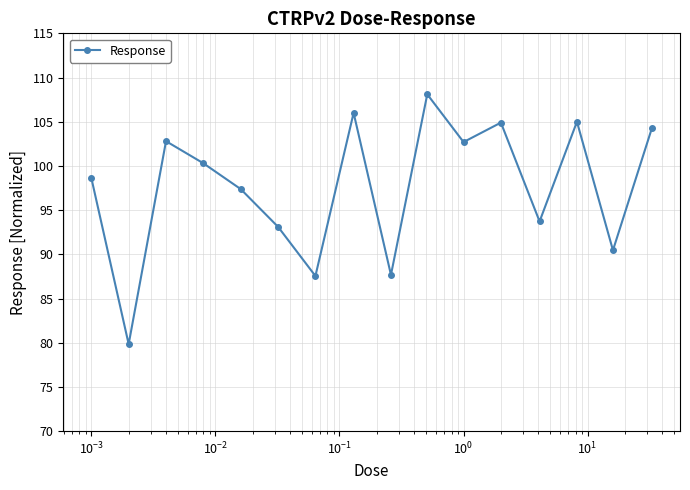

What is the difference between the second highest and minimum values?

26.2